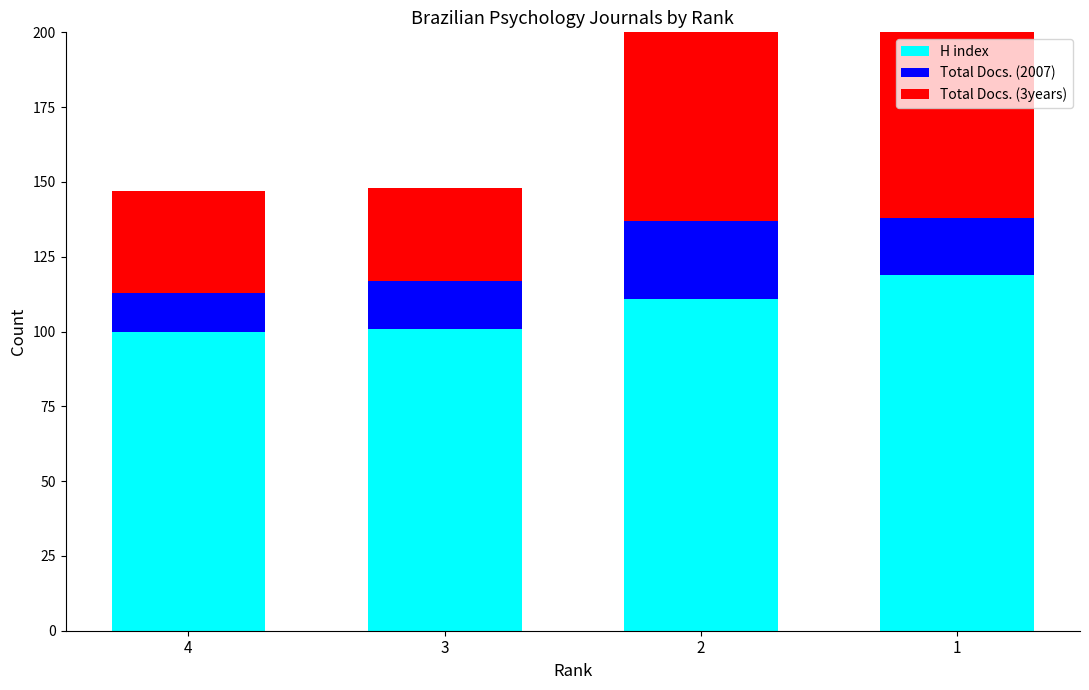

At 3, list the series in order from largest to smallest.

H index, Total Docs. (3years), Total Docs. (2007)